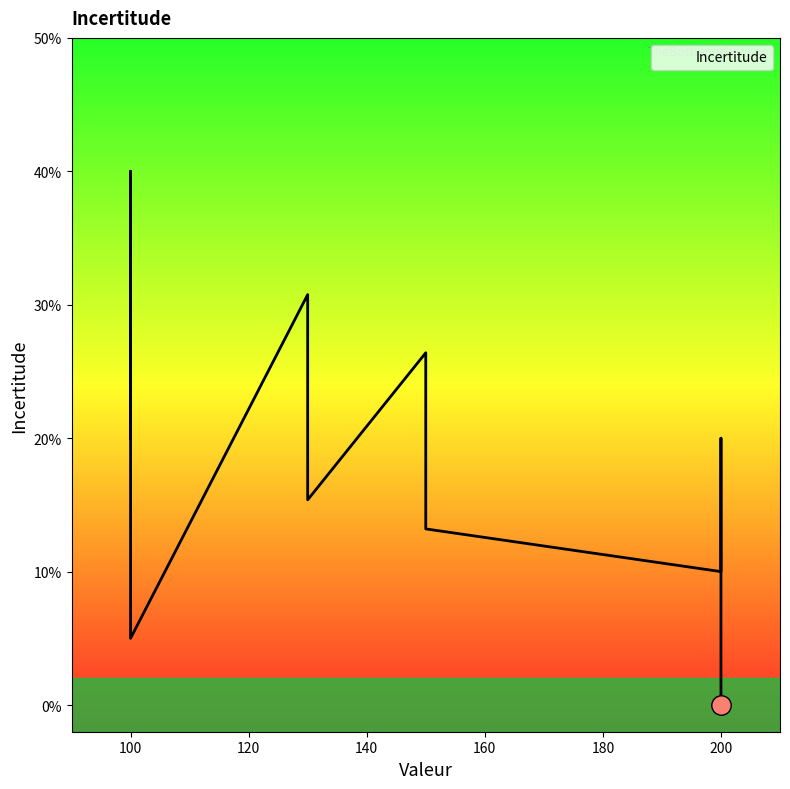

The value at 100 is 0.3. True or false?

False